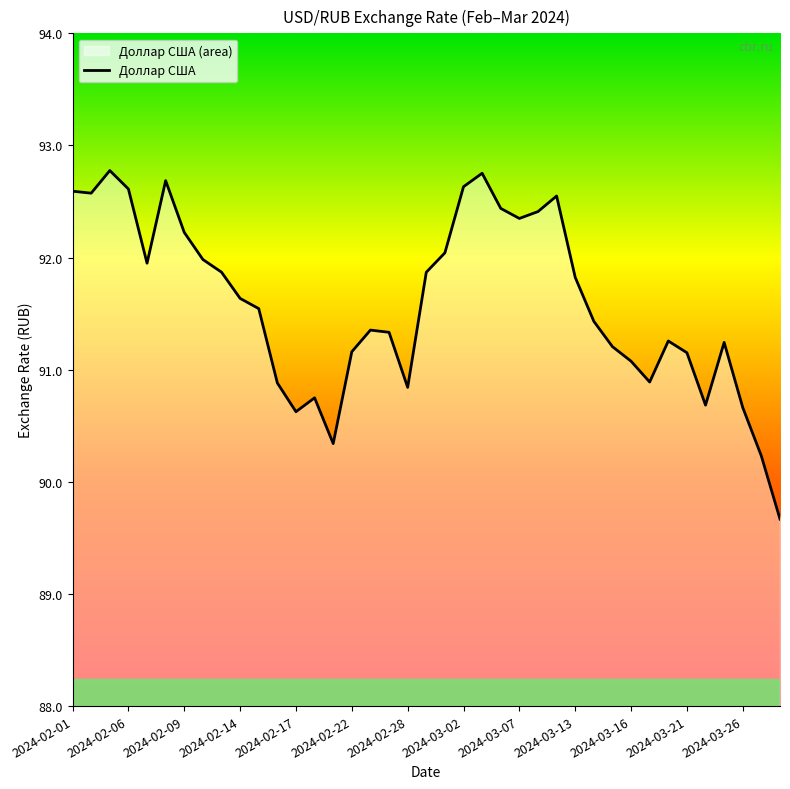

What is the maximum value shown in the chart?

92.8